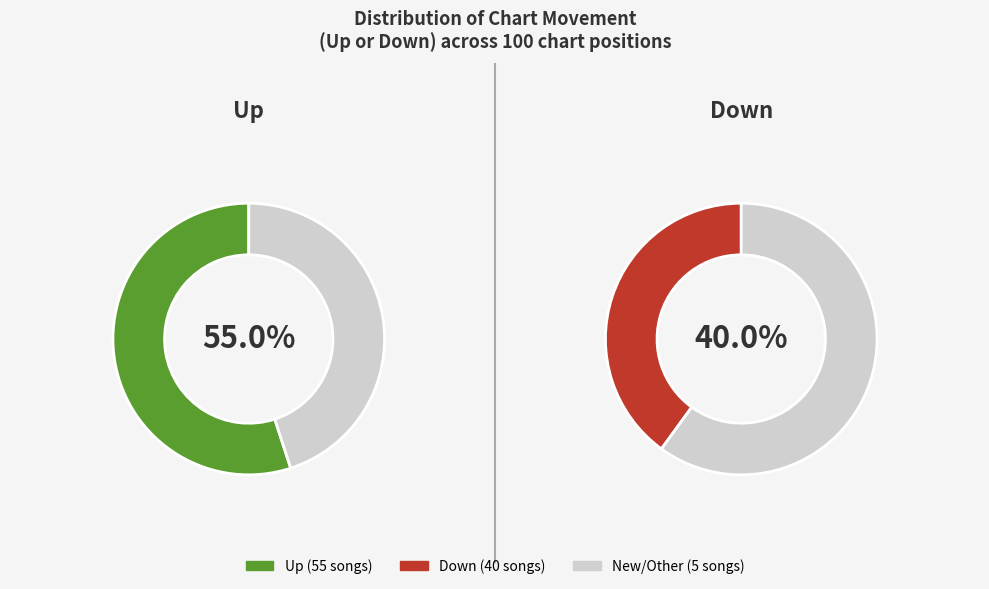

Is there a majority slice in this chart?

Yes